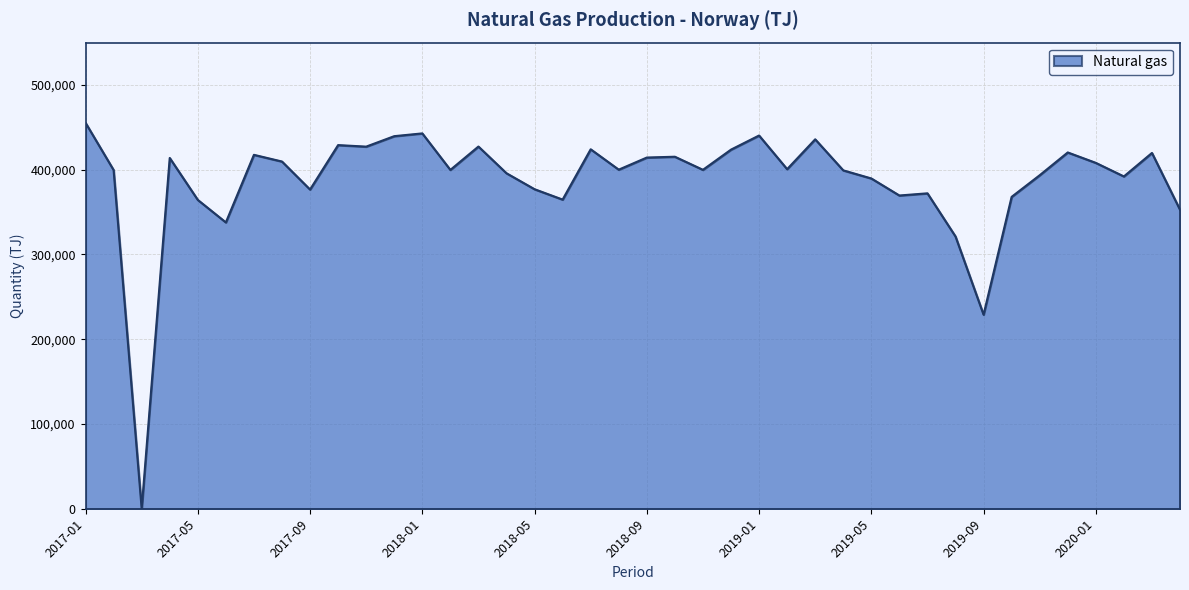

What is the difference between the maximum and minimum values?

455381